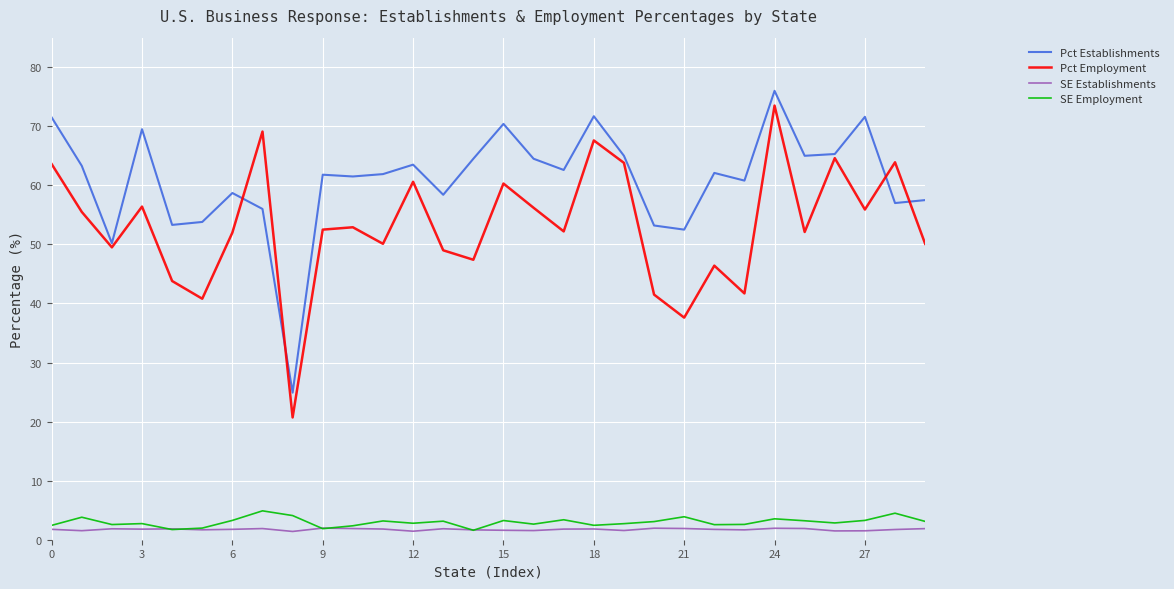

What is the greatest value displayed?

76.0